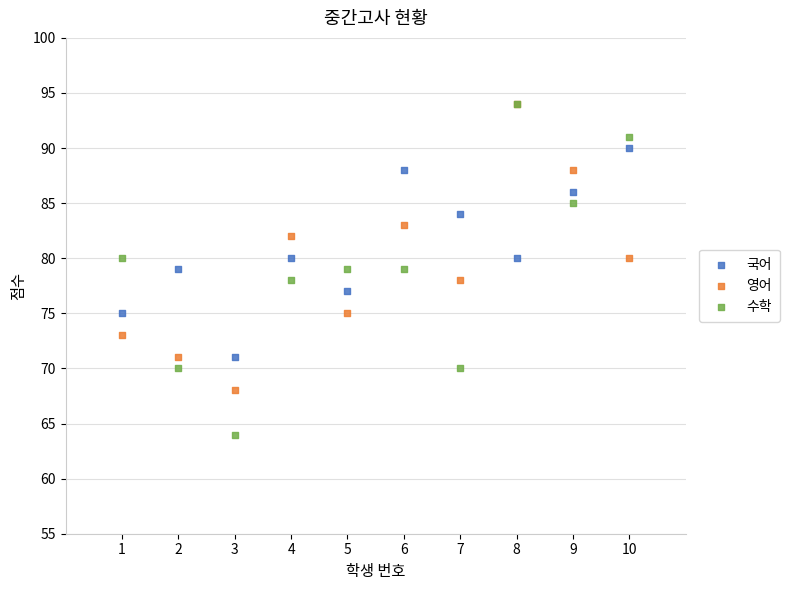

What are all the series names shown in the legend?

국어, 영어, 수학